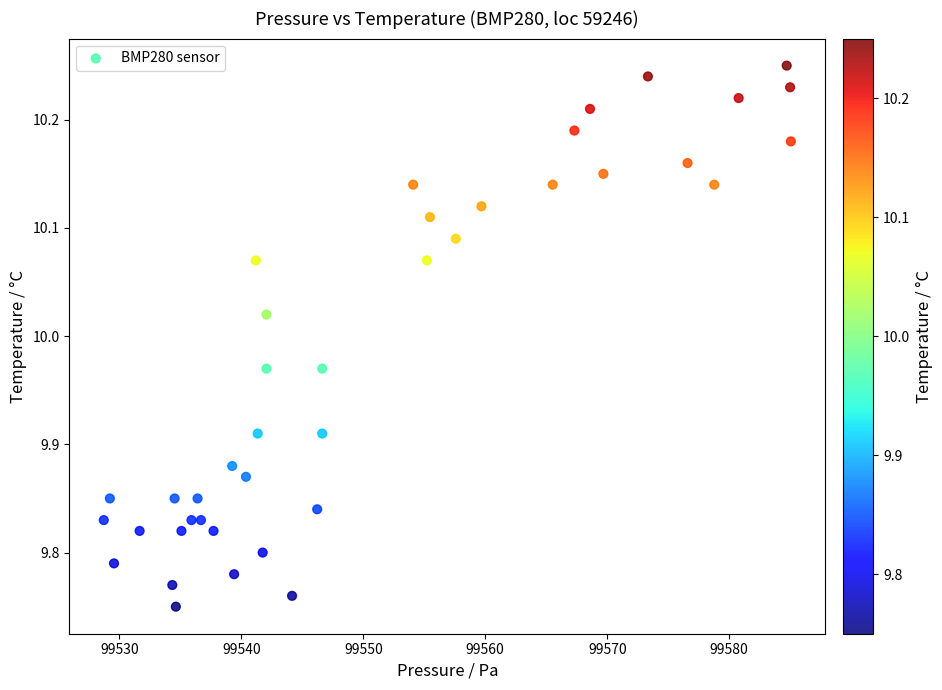

What is the range of X values (max minus min)?

56.3